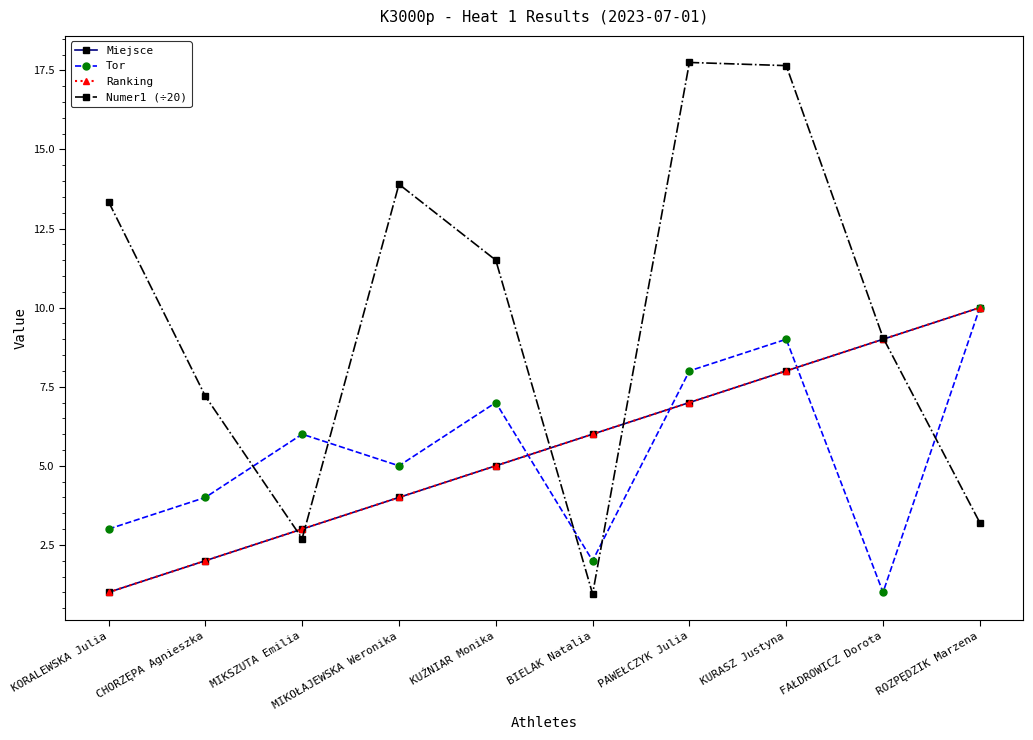

Reading right to left, transcribe all the data shown in this chart.

Miejsce: ROZPĘDZIK Marzena=10.0	FAŁDROWICZ Dorota=9.0	KURASZ Justyna=8.0	PAWEŁCZYK Julia=7.0	BIELAK Natalia=6.0	KUŹNIAR Monika=5.0	MIKOŁAJEWSKA Weronika=4.0	MIKSZUTA Emilia=3.0	CHORZĘPA Agnieszka=2.0	KORALEWSKA Julia=1.0
Tor: ROZPĘDZIK Marzena=10.0	FAŁDROWICZ Dorota=1.0	KURASZ Justyna=9.0	PAWEŁCZYK Julia=8.0	BIELAK Natalia=2.0	KUŹNIAR Monika=7.0	MIKOŁAJEWSKA Weronika=5.0	MIKSZUTA Emilia=6.0	CHORZĘPA Agnieszka=4.0	KORALEWSKA Julia=3.0
Ranking: ROZPĘDZIK Marzena=10.0	FAŁDROWICZ Dorota=9.0	KURASZ Justyna=8.0	PAWEŁCZYK Julia=7.0	BIELAK Natalia=6.0	KUŹNIAR Monika=5.0	MIKOŁAJEWSKA Weronika=4.0	MIKSZUTA Emilia=3.0	CHORZĘPA Agnieszka=2.0	KORALEWSKA Julia=1.0
Numer1 (÷20): ROZPĘDZIK Marzena=3.2	FAŁDROWICZ Dorota=9.1	KURASZ Justyna=17.6	PAWEŁCZYK Julia=17.8	BIELAK Natalia=0.9	KUŹNIAR Monika=11.5	MIKOŁAJEWSKA Weronika=13.9	MIKSZUTA Emilia=2.7	CHORZĘPA Agnieszka=7.2	KORALEWSKA Julia=13.3